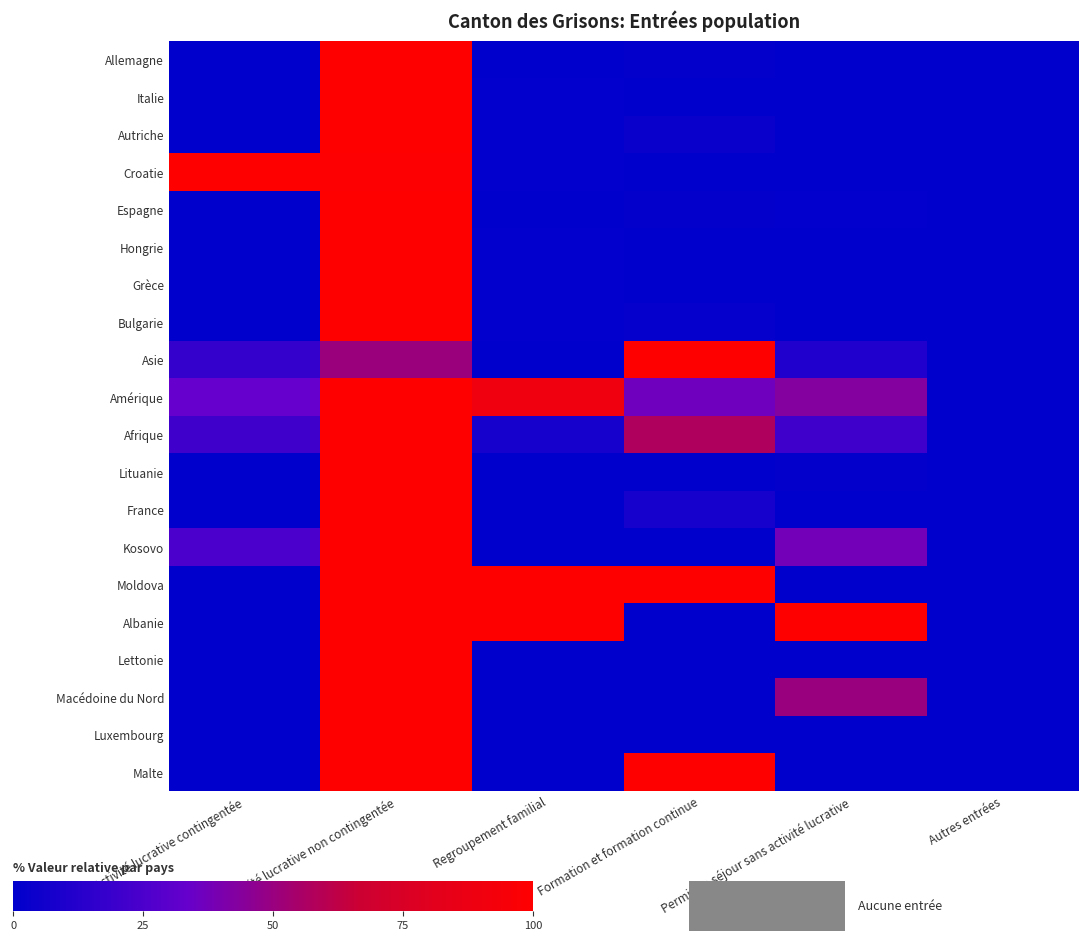

List the series in order of their peak value, lowest first.

Allemagne, Italie, Autriche, Croatie, Espagne, Hongrie, Grèce, Bulgarie, Asie, Amérique, Afrique, Lituanie, France, Kosovo, Moldova, Albanie, Lettonie, Macédoine du Nord, Luxembourg, Malte